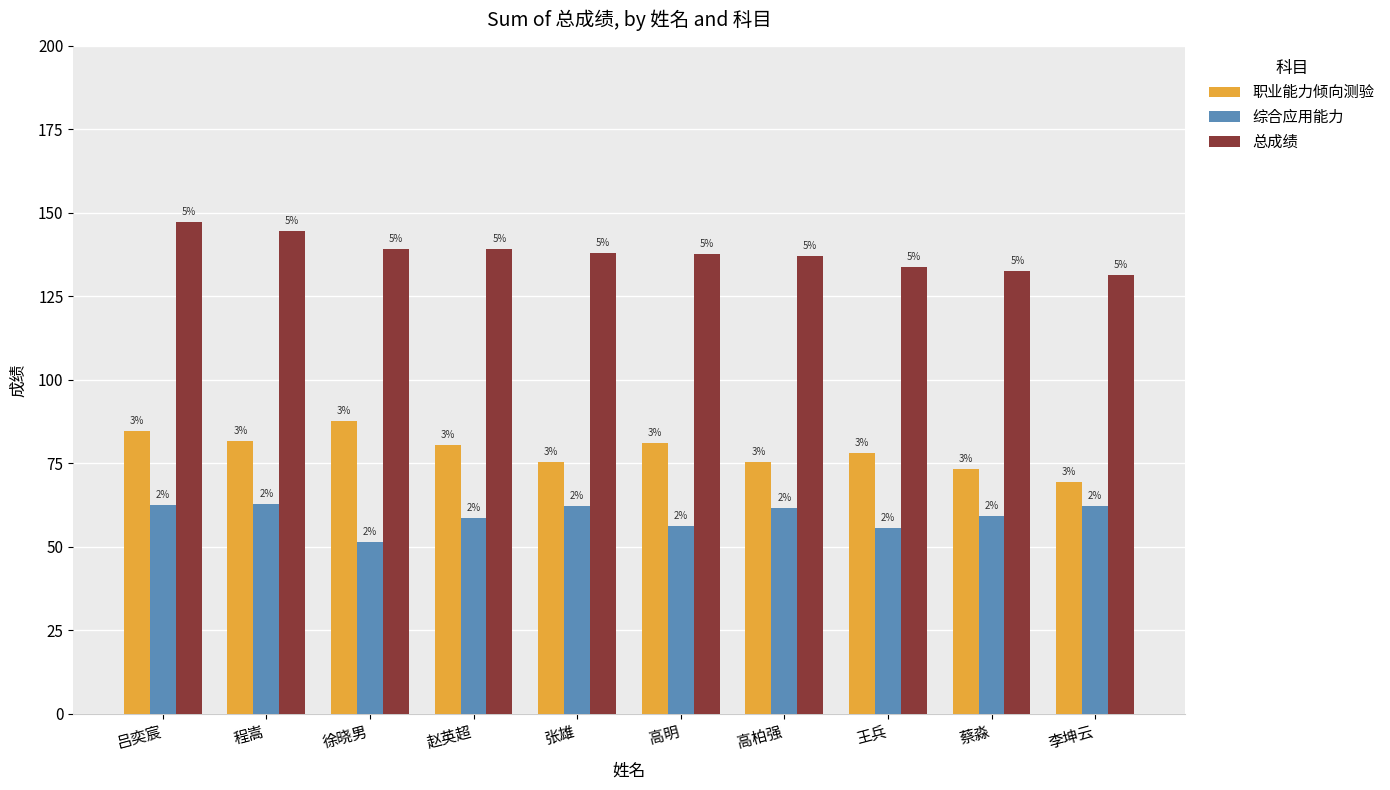

Reading right to left, transcribe all the data shown in this chart.

职业能力倾向测验: 李坤云=69.4	蔡淼=73.3	王兵=78.1	高柏强=75.4	高明=81.2	张雄=75.5	赵英超=80.5	徐晓男=87.8	程嵩=81.6	吕奕宸=84.6
综合应用能力: 李坤云=62.1	蔡淼=59.2	王兵=55.8	高柏强=61.7	高明=56.4	张雄=62.4	赵英超=58.6	徐晓男=51.4	程嵩=63.0	吕奕宸=62.6
总成绩: 李坤云=131.5	蔡淼=132.5	王兵=133.9	高柏强=137.1	高明=137.6	张雄=137.9	赵英超=139.1	徐晓男=139.2	程嵩=144.6	吕奕宸=147.2